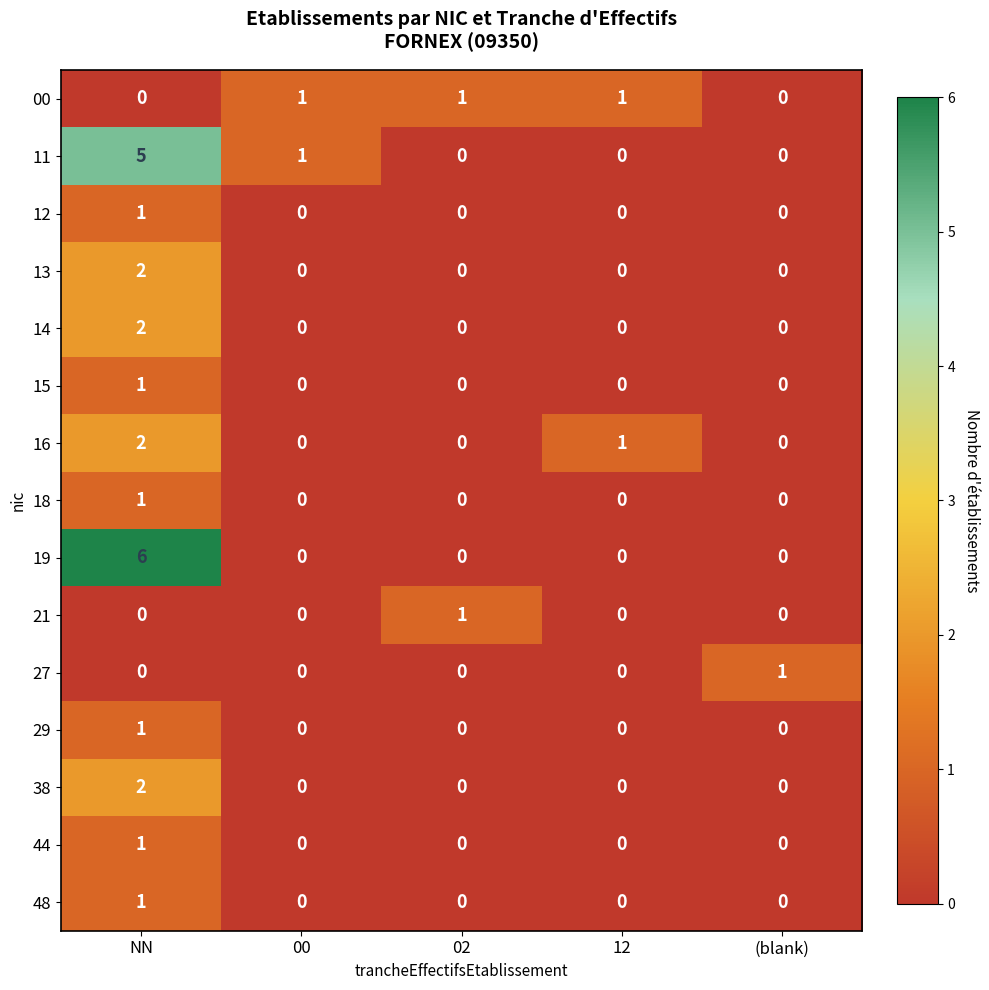

How many 21 values are between 0 and 1?

5